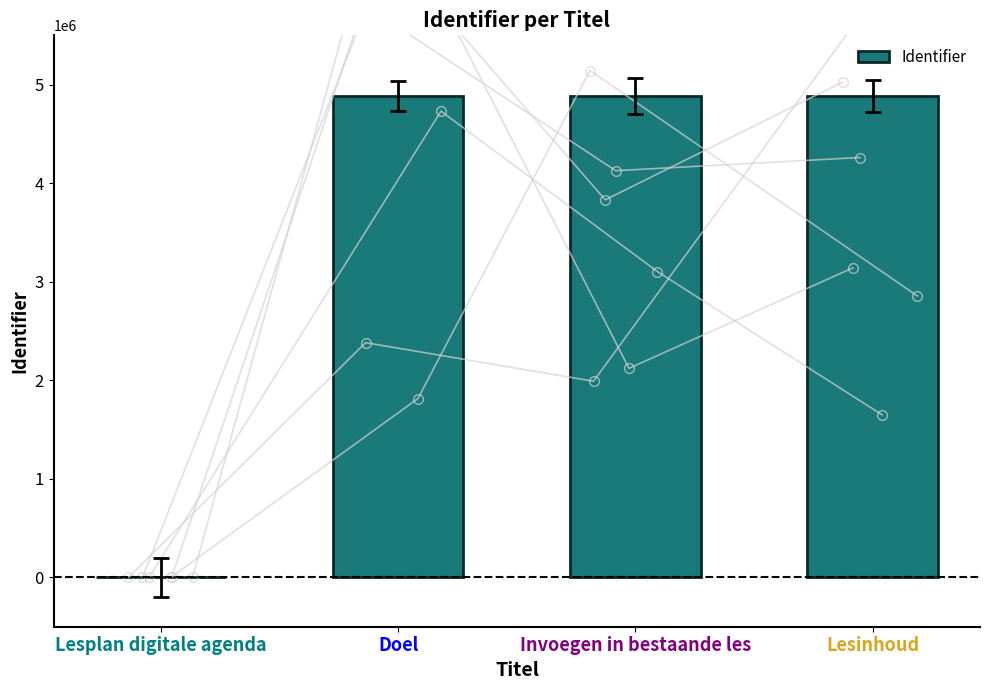

What is the change in value from Lesplan digitale agenda to Lesinhoud?

+4885519